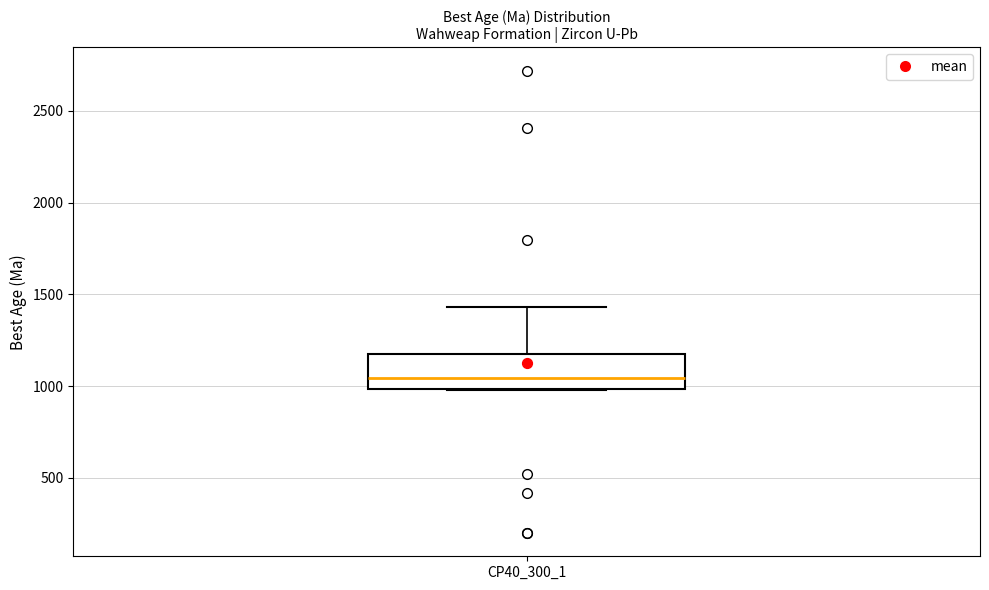

Where is the lower edge of the box for CP40_300_1 on the y-axis? The values are not printed on the chart, so give them approximately, as read against the axis.

1000